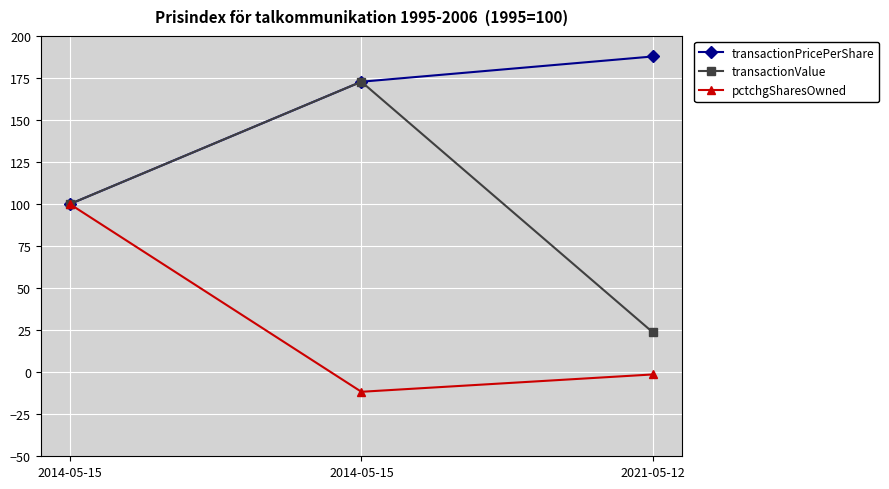

What are all the series names shown in the legend?

transactionPricePerShare, transactionValue, pctchgSharesOwned